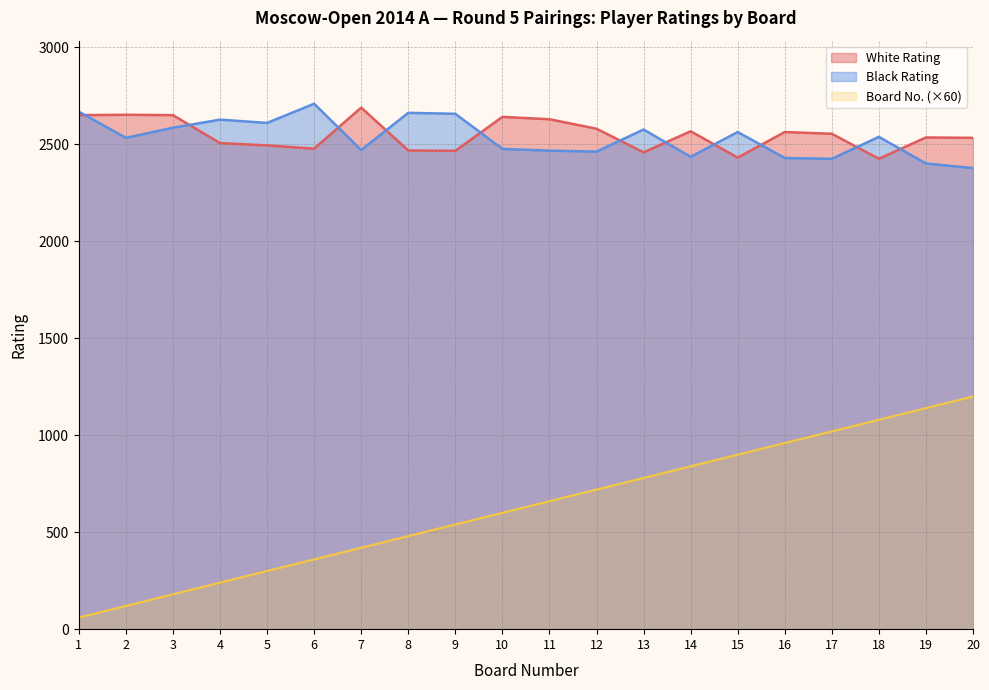

What is the value of the Black Rating point at the 8th from the left?

2663